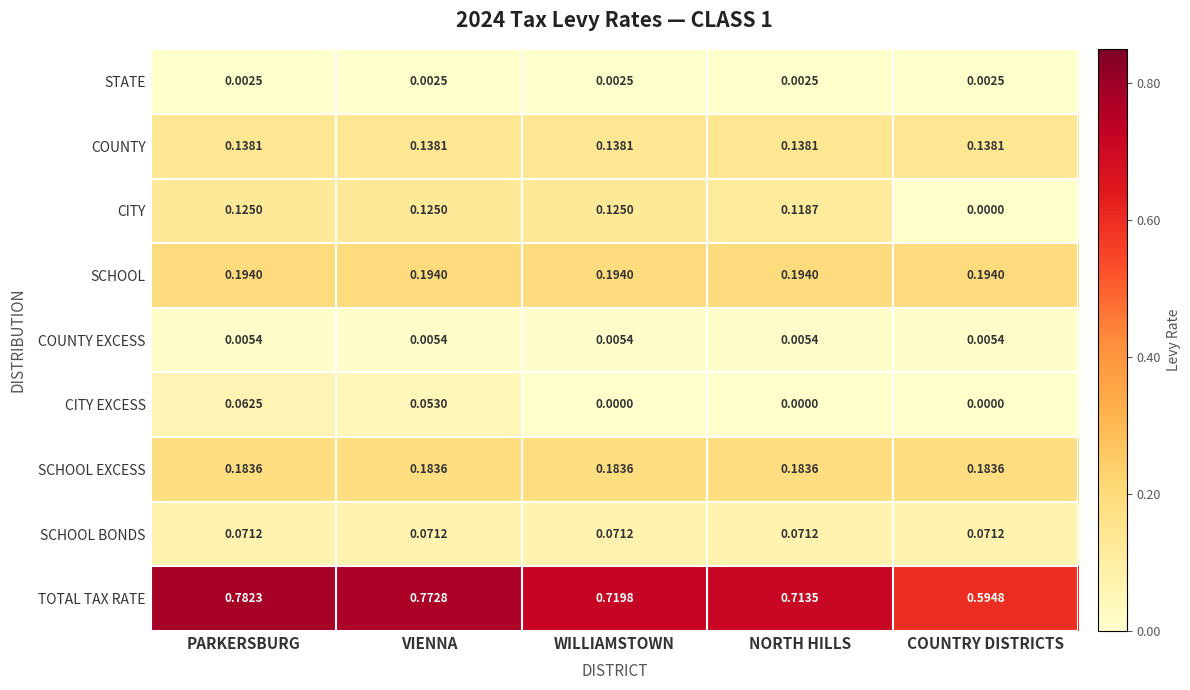

What is the total value across all series at VIENNA?

1.5